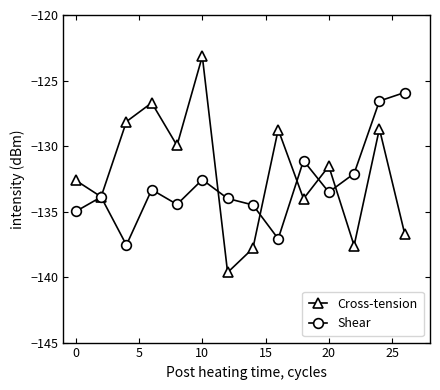

How many interior local peaks does the Cross-tension series have?

5